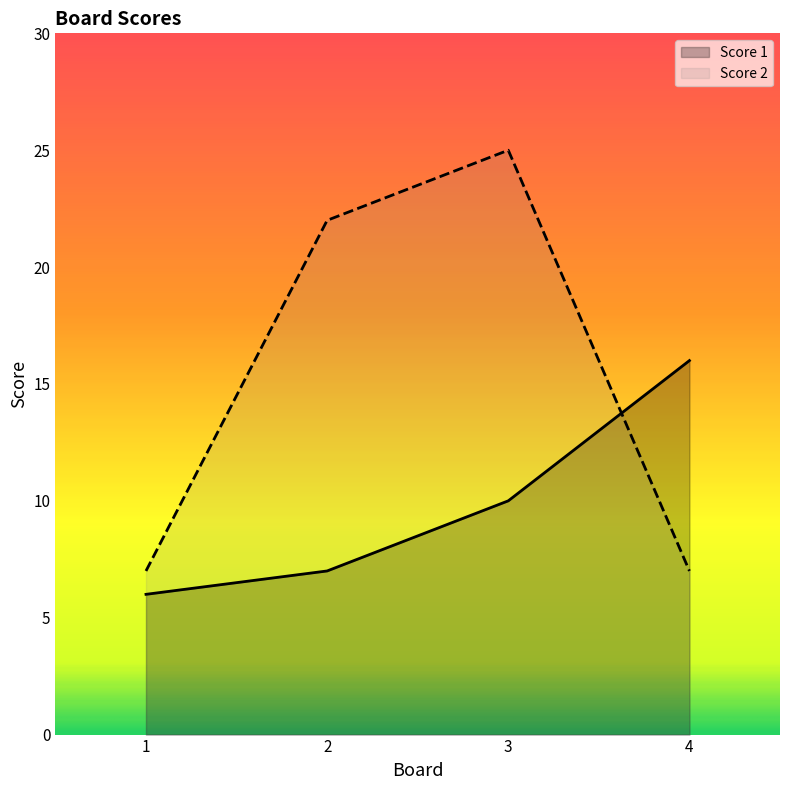

Is it true that Score 1 equals 7 at 2?

True